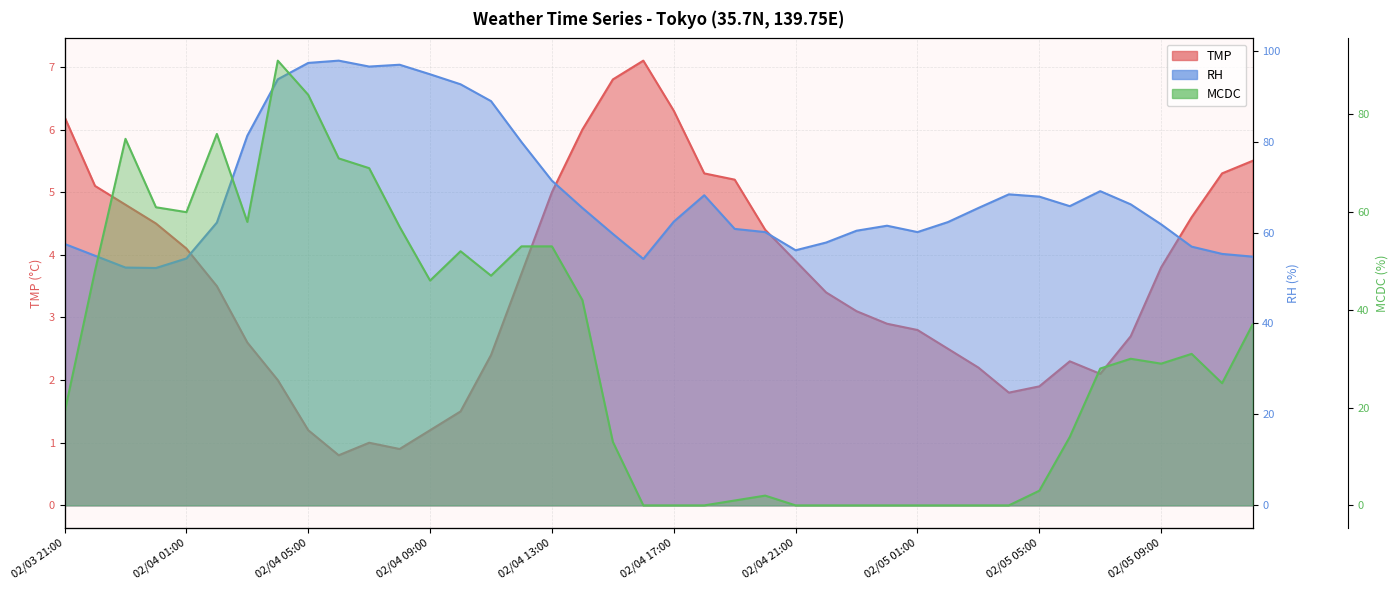

List the series in order of their overall mean, lowest first.

TMP, MCDC, RH